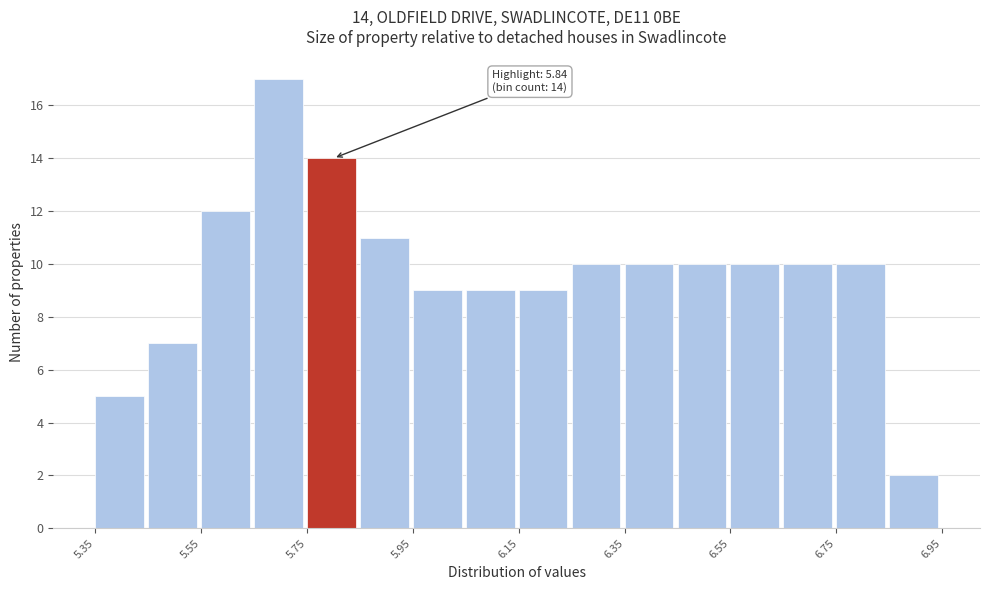

Over which range of the x-axis is the bar tallest?

5.65 to 5.75